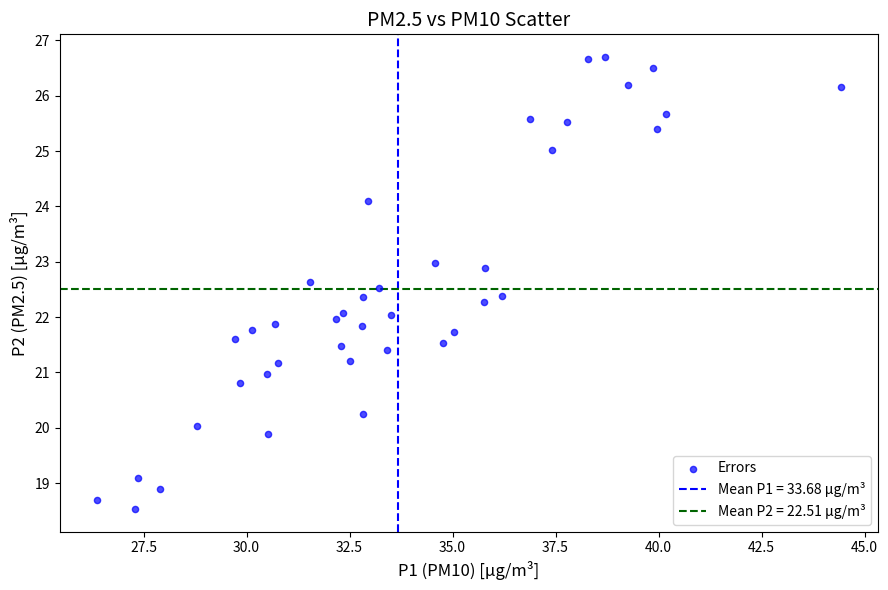

What is the range of Y values (max minus min)?

8.2